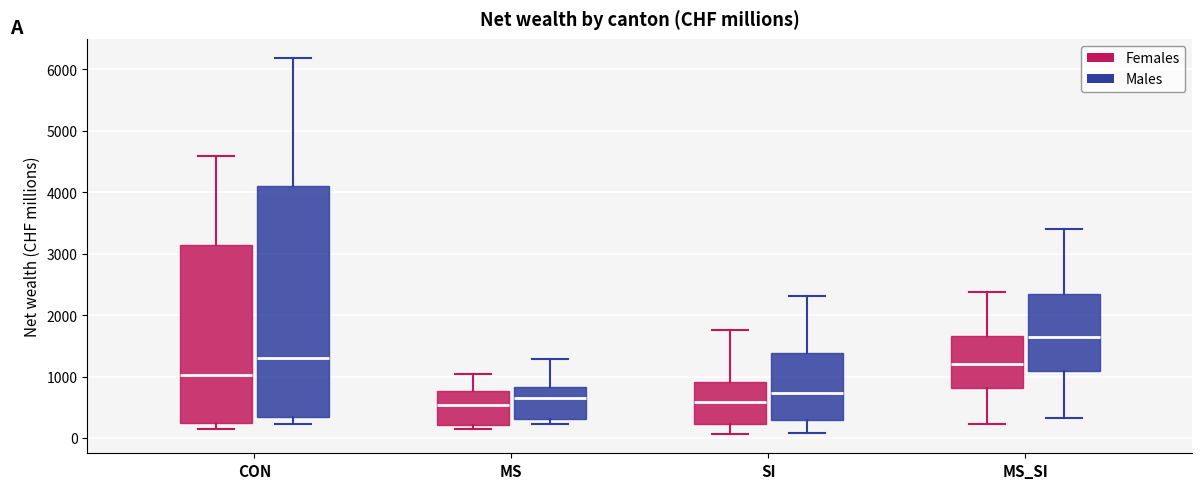

Reading left to right, read every box against the y-axis: the position of its median line, the range the box covers, and the ends of its whiskers. The values are not printed on the chart, so give them approximately, as read against the axis.

CON (Females): median 1000, box 200 to 3100, whiskers 100 to 4600
CON (Males): median 1300, box 300 to 4100, whiskers 200 to 6200
MS (Females): median 500, box 200 to 800, whiskers 100 to 1000
MS (Males): median 600, box 300 to 800, whiskers 200 to 1300
SI (Females): median 600, box 200 to 900, whiskers 100 to 1800
SI (Males): median 700, box 300 to 1400, whiskers 100 to 2300
MS_SI (Females): median 1200, box 800 to 1700, whiskers 200 to 2400
MS_SI (Males): median 1700, box 1100 to 2300, whiskers 300 to 3400